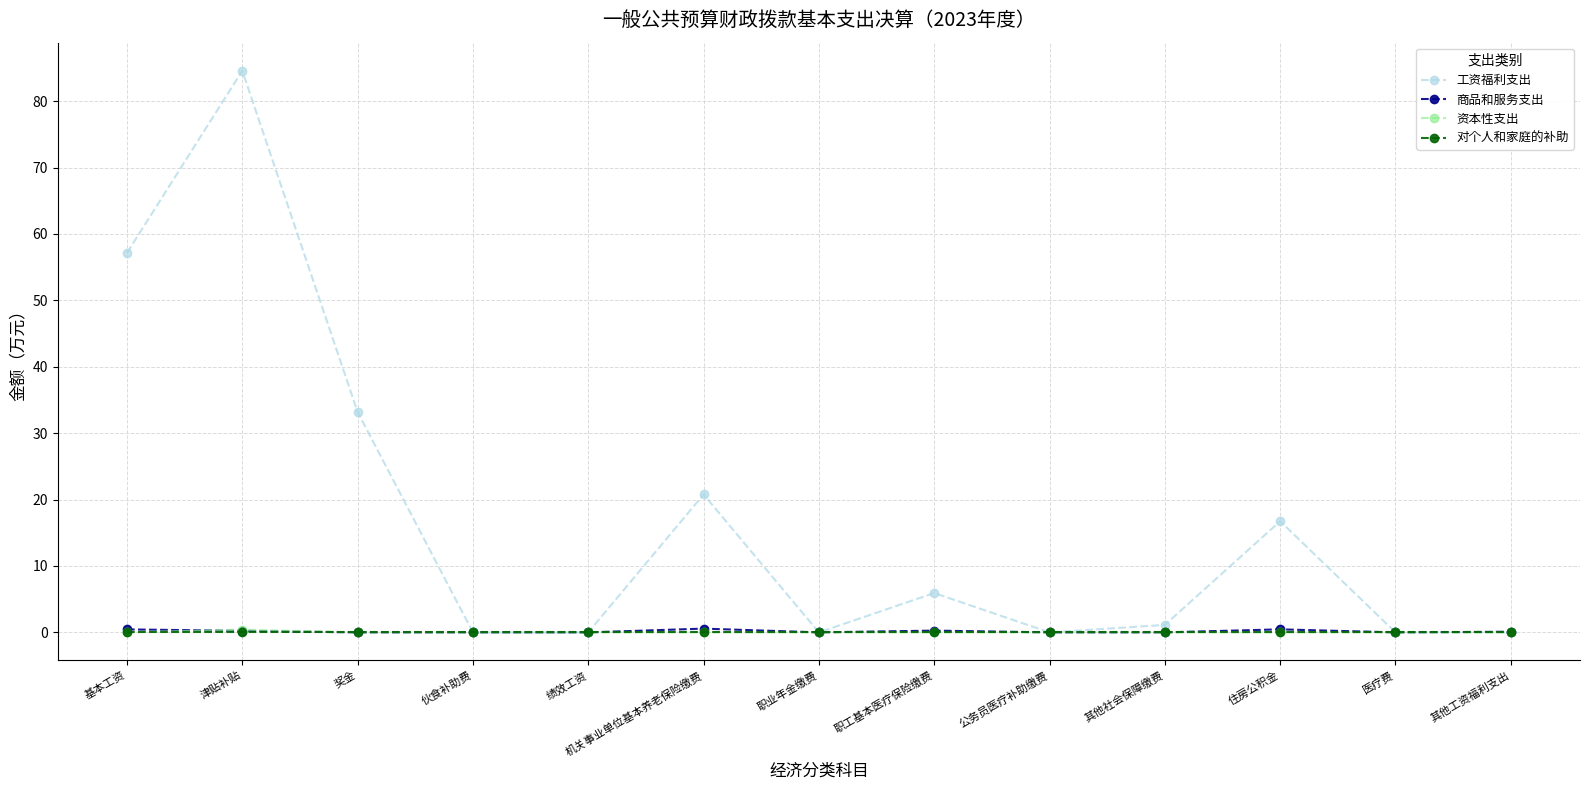

How many interior local peaks does the 工资福利支出 series have?

4